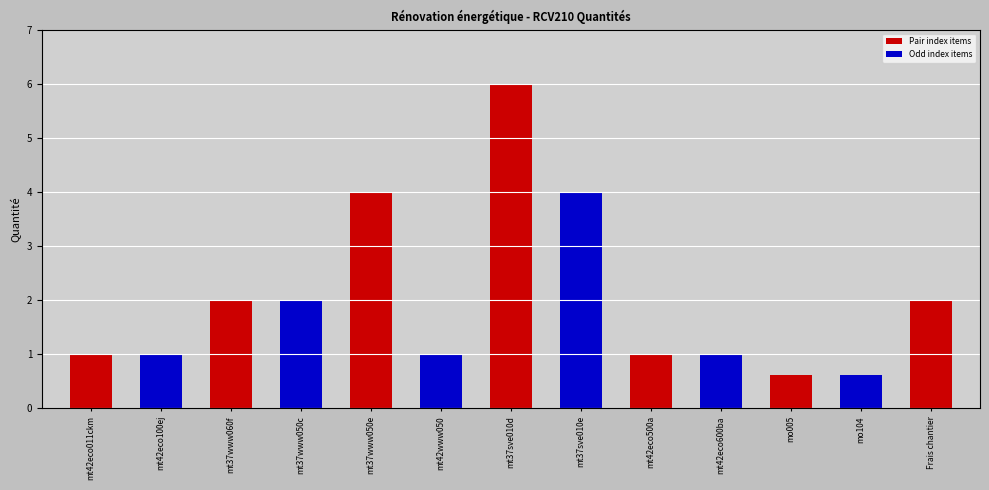

What is the change in value from mo005 to Frais chantier?

+1.4